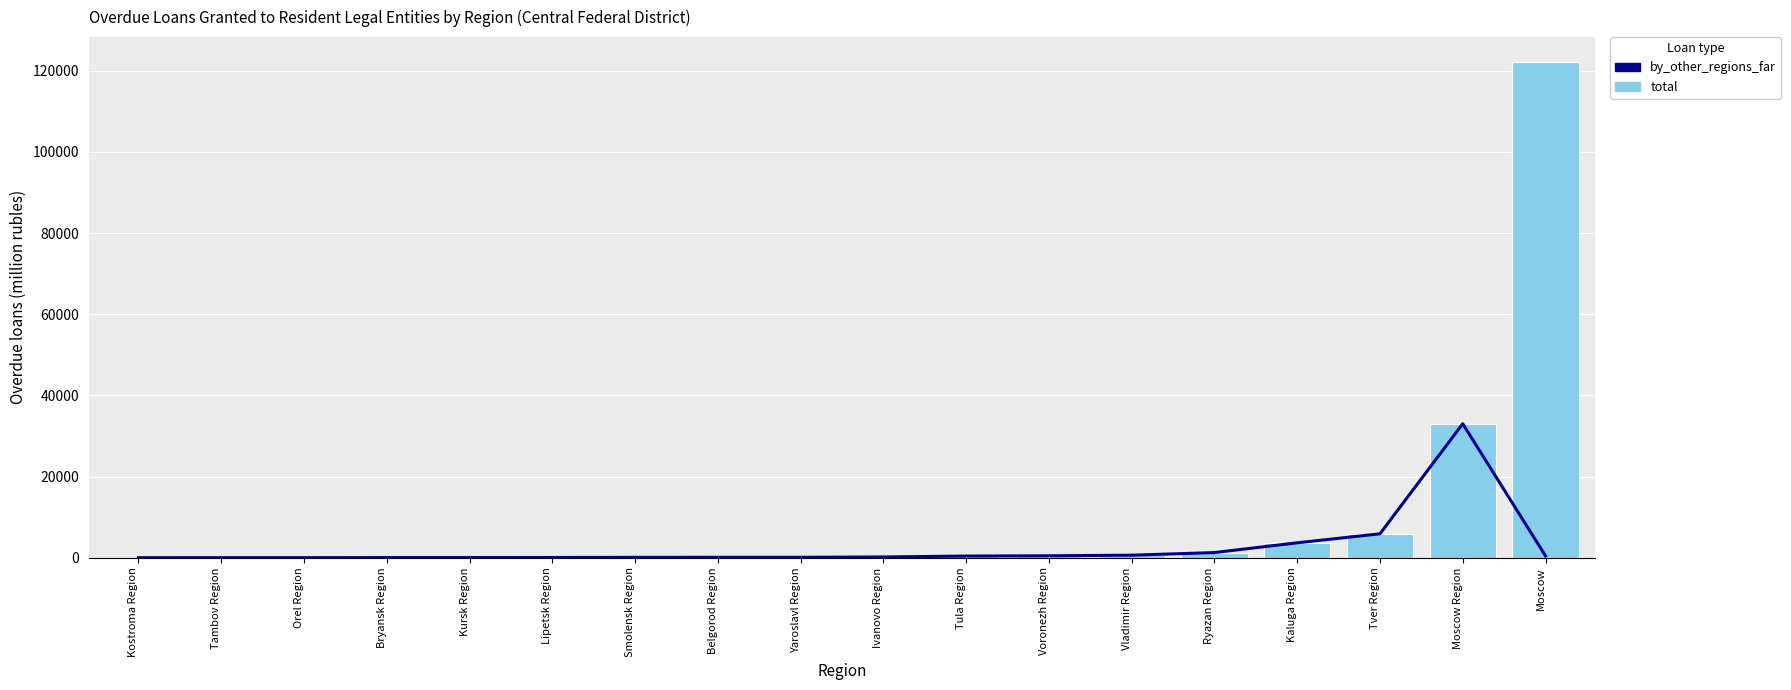

Reading right to left, transcribe all the data shown in this chart.

by_other_regions_far: 448	33010	5894	3675	1268	621	477	407	189	103	100	95	54	40	36	16	15	9
total: 122179	33054	5897	3680	1270	625	479	416	189	111	102	97	55	41	36	19	16	9